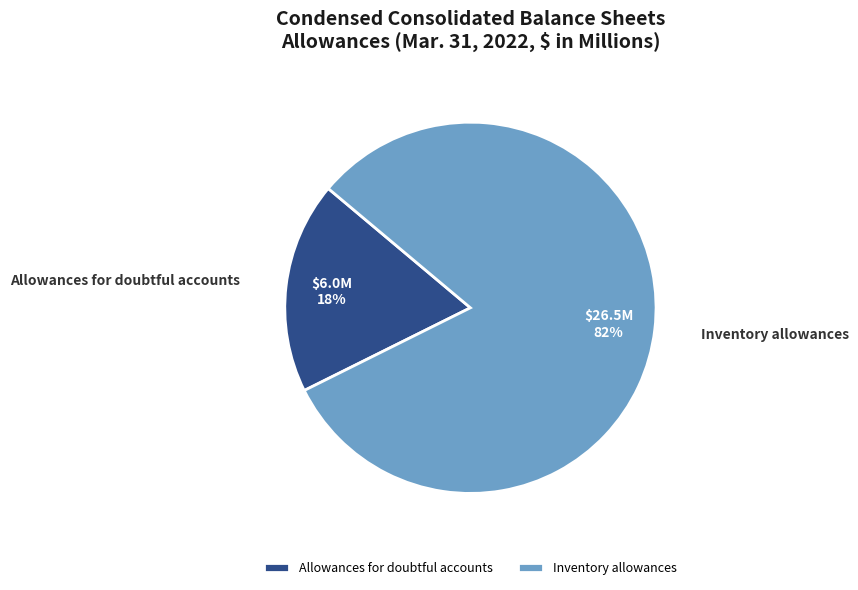

Which category has the smallest portion of the pie?

Allowances for doubtful accounts